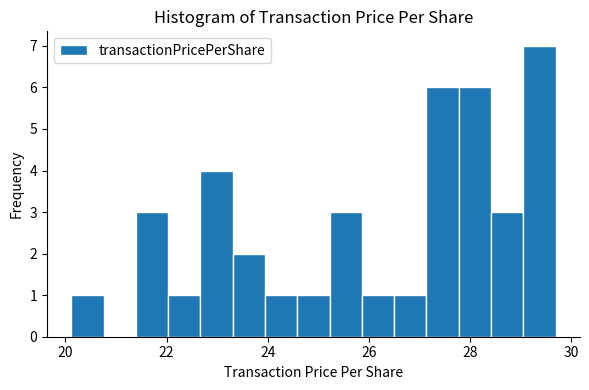

Around what value on the x-axis is the tallest bar? Give the approximate position of its centre, as read against the axis.

29.4